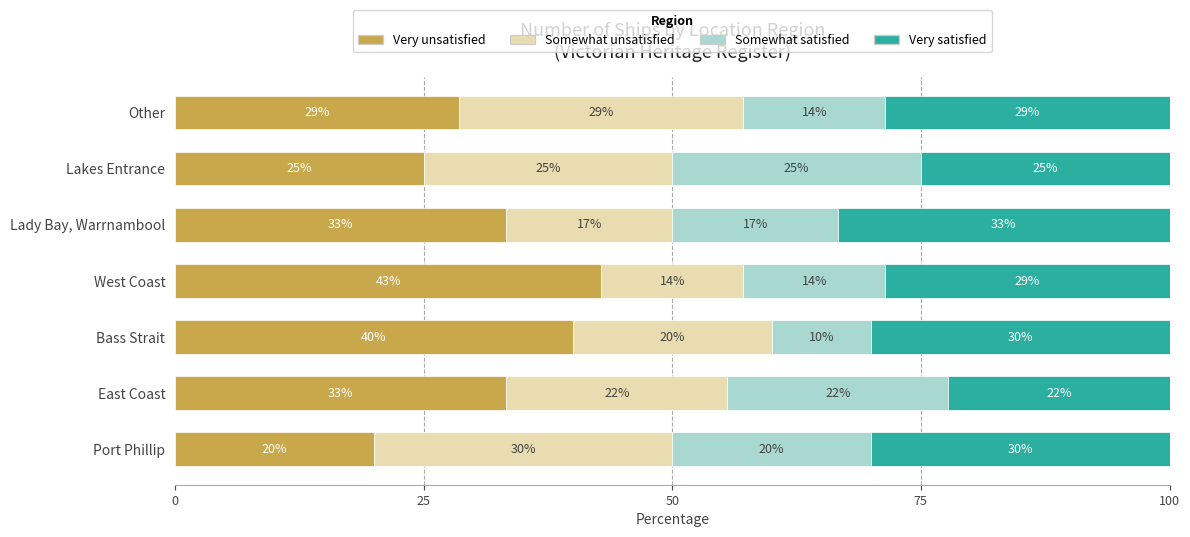

What are all the series names shown in the legend?

Very unsatisfied, Somewhat unsatisfied, Somewhat satisfied, Very satisfied